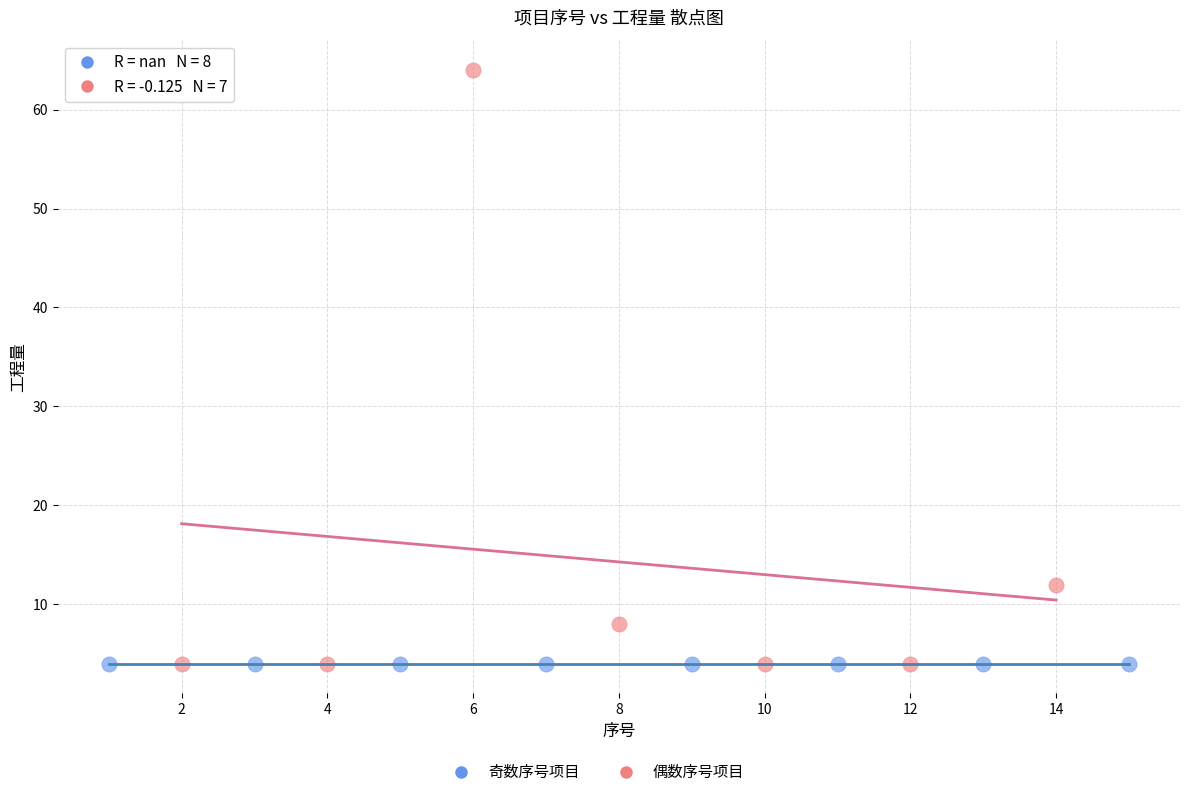

Which series reaches the maximum Y coordinate?

偶数序号项目